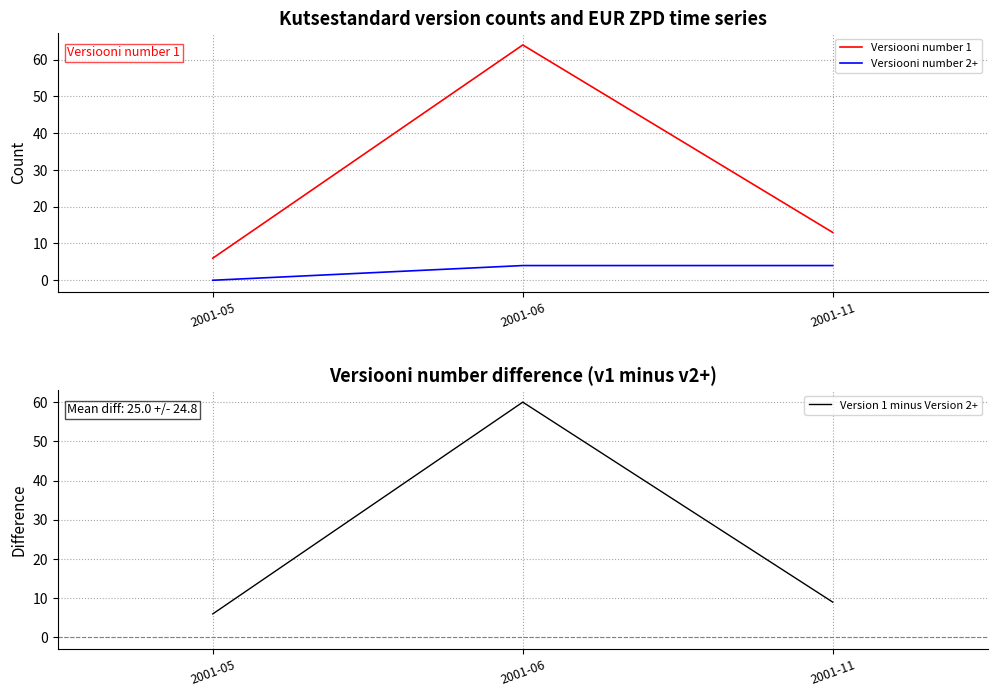

Count the Versiooni number 1 values in the range 6 to 64.

3